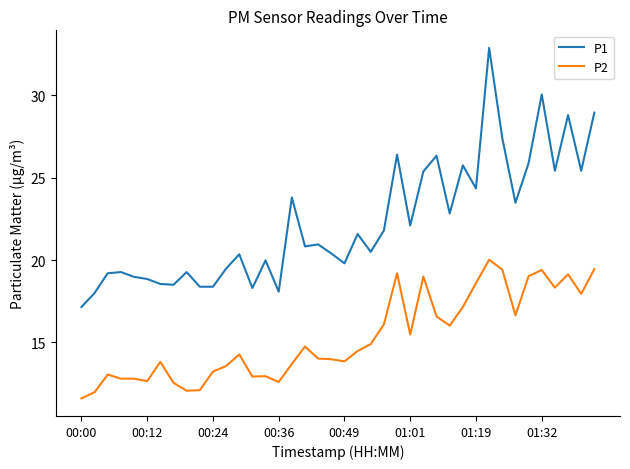

Which series has the widest spread of values?

P1